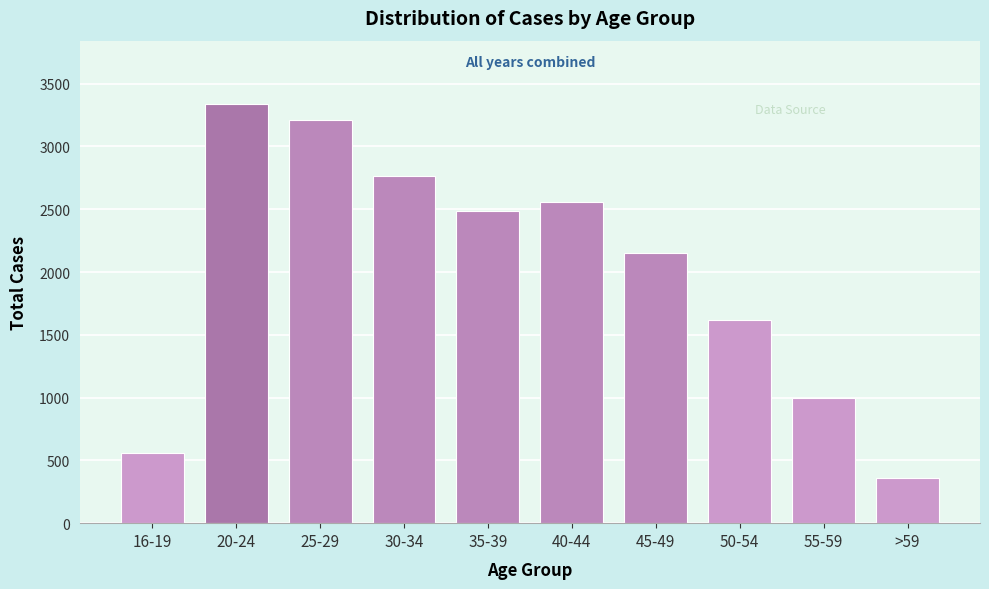

Reading right to left, transcribe all the data shown in this chart.

360	997	1617	2150	2557	2484	2763	3209	3341	557